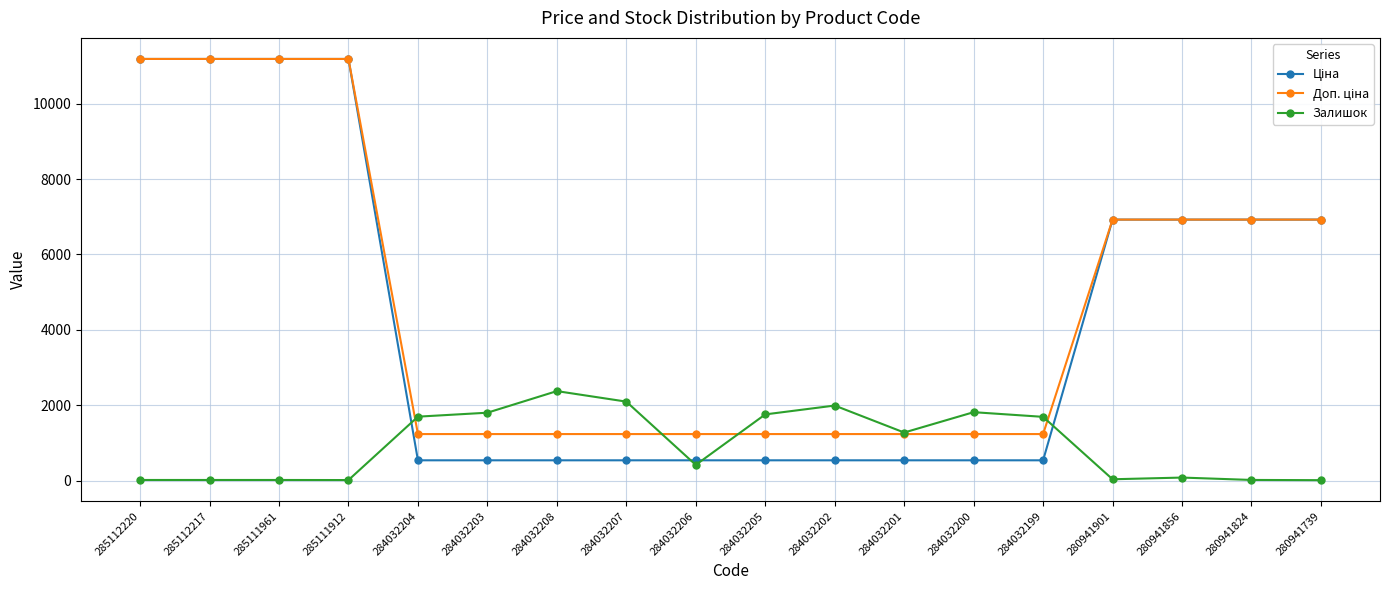

What is the spread (max minus min) of values at 284032202?

1453.0